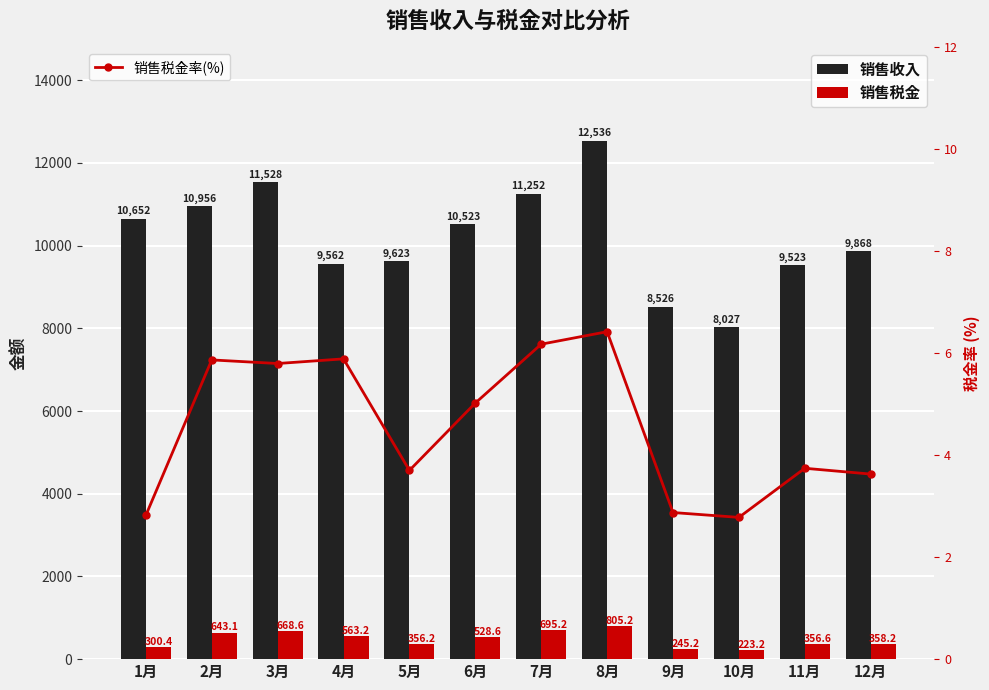

What is the minimum value shown in the chart?

2.8